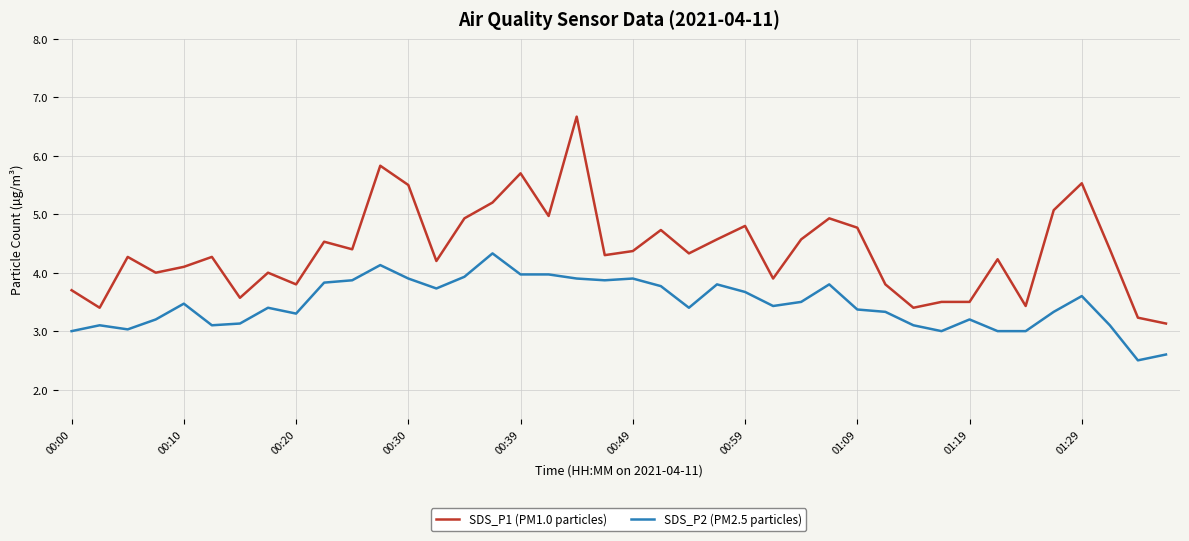

Which series has the largest total across all categories?

SDS_P1 (PM1.0 particles)